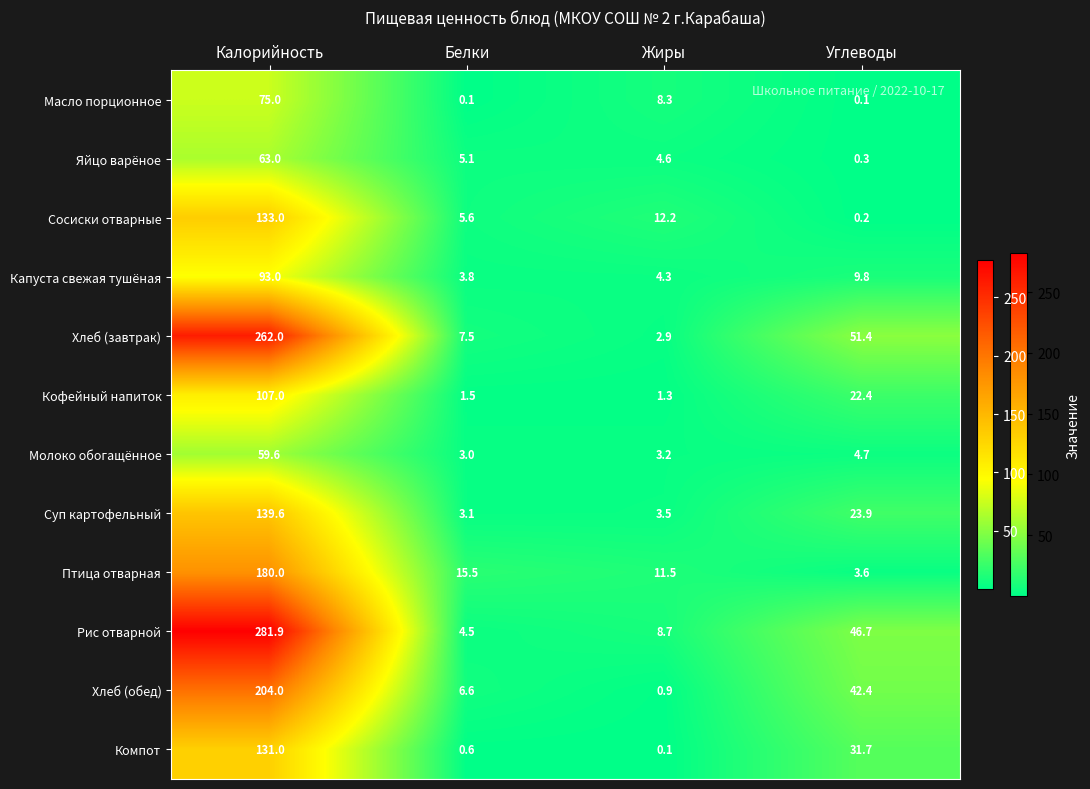

What is the difference between the Масло порционное values at Жиры and Углеводы?

8.2